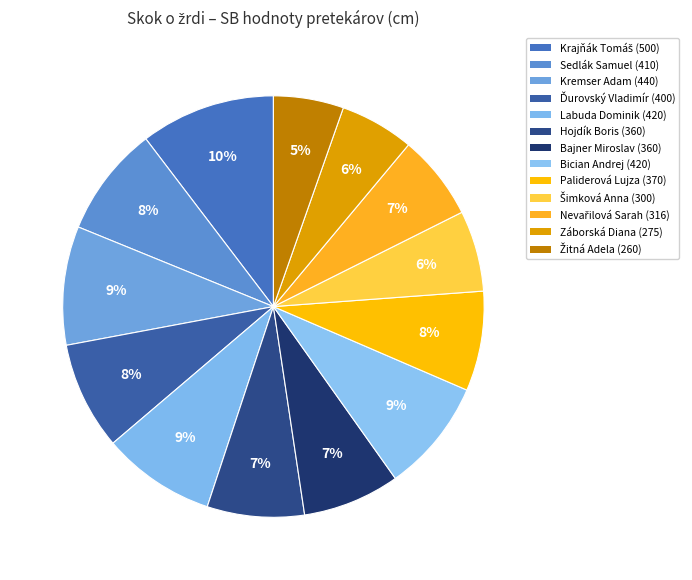

To the nearest percent, what is the difference between the largest and smallest slice percentages?

5%